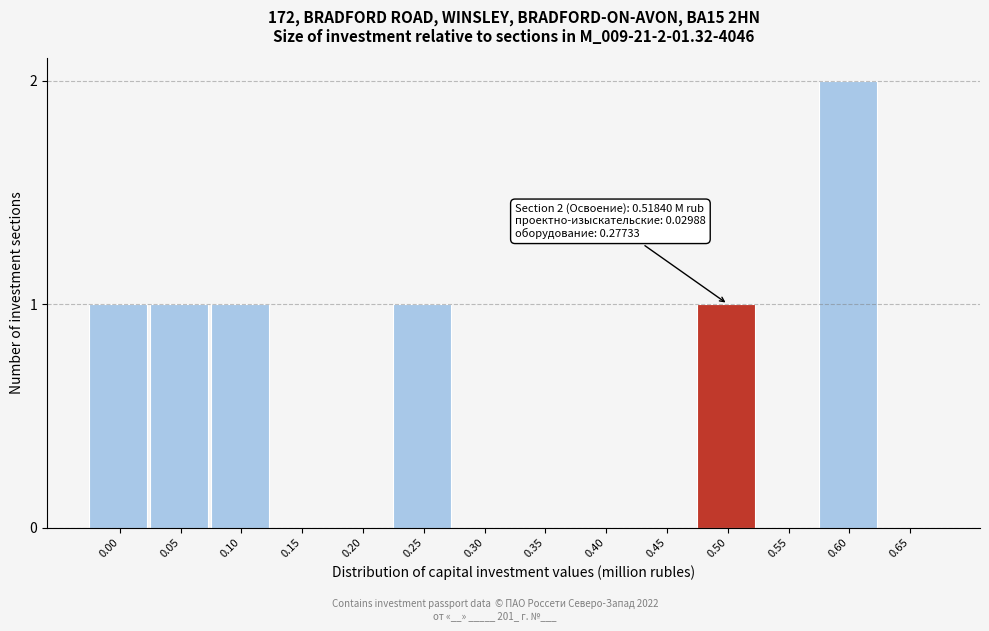

Reading left to right, list all the values displayed in this chart.

0.00=1	0.05=1	0.10=1	0.15=0	0.20=0	0.25=1	0.30=0	0.35=0	0.40=0	0.45=0	0.50=1	0.55=0	0.60=2	0.65=0